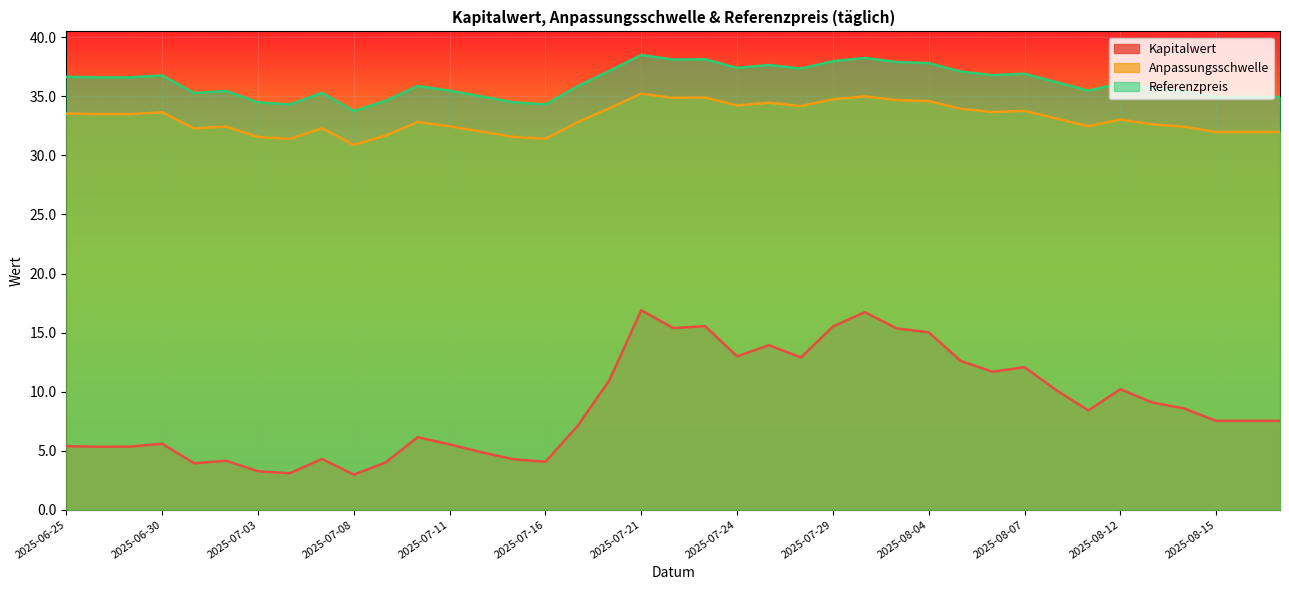

Is it true that Referenzpreis equals 16.5 at 2025-07-14?

False